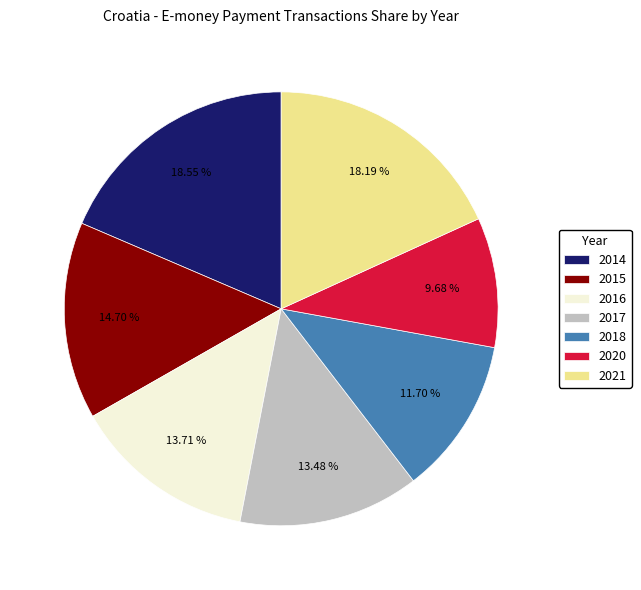

Which category has the smallest portion of the pie?

2020